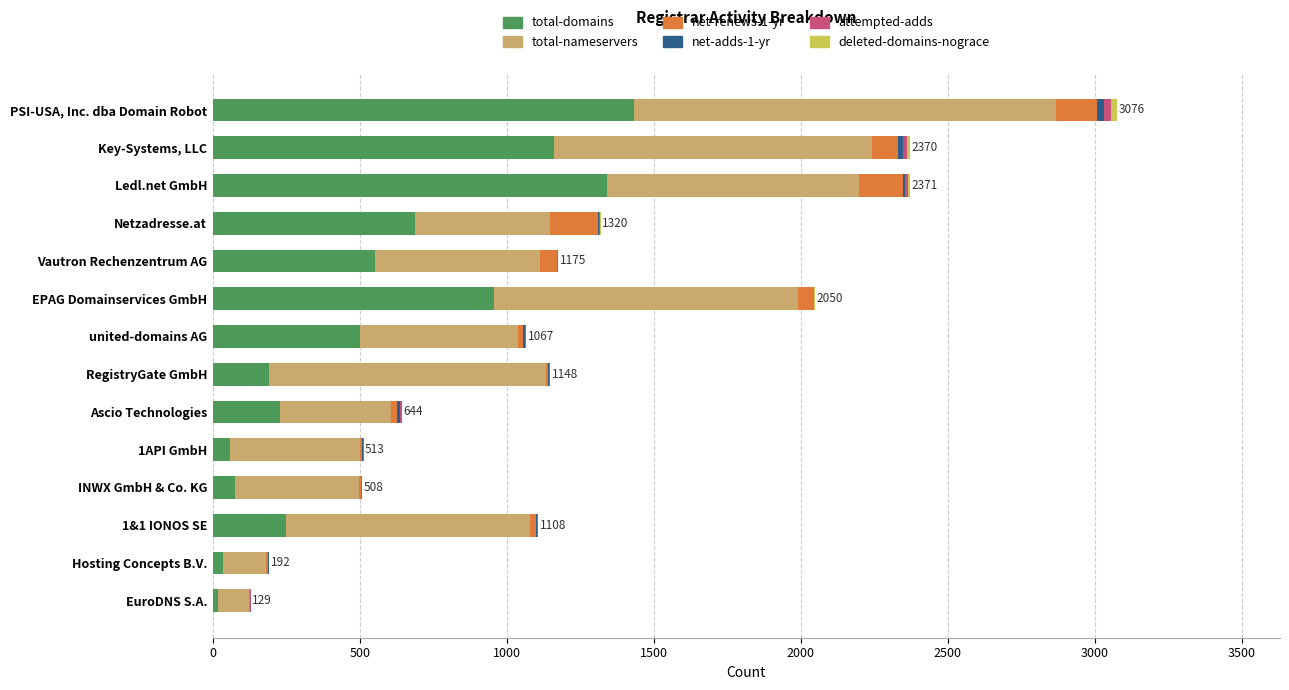

What is the highest value of the total-domains series?

1432